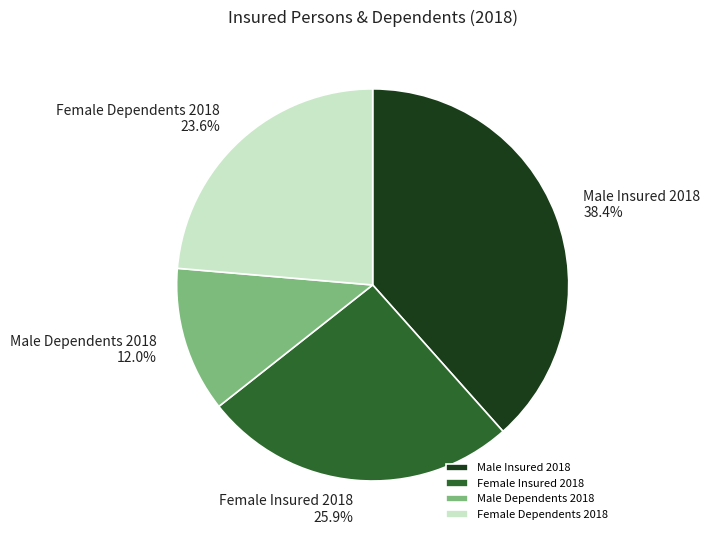

What is the ratio of the value at Male Dependents 2018 to the value at Male Insured 2018?

0.3